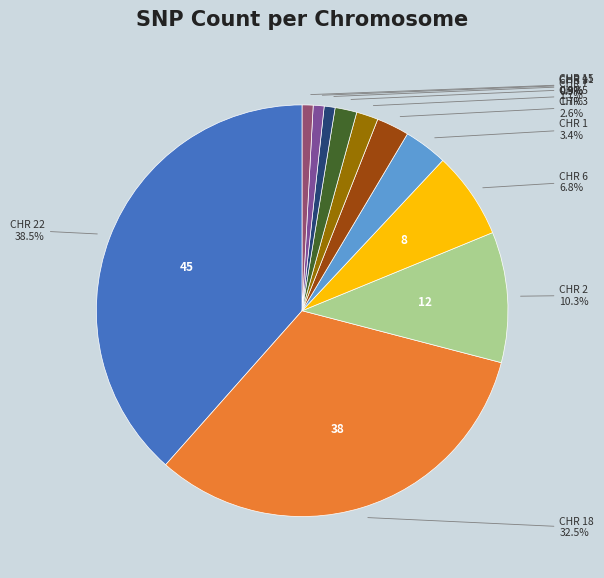

Is there any slice that represents more than half of the pie?

No